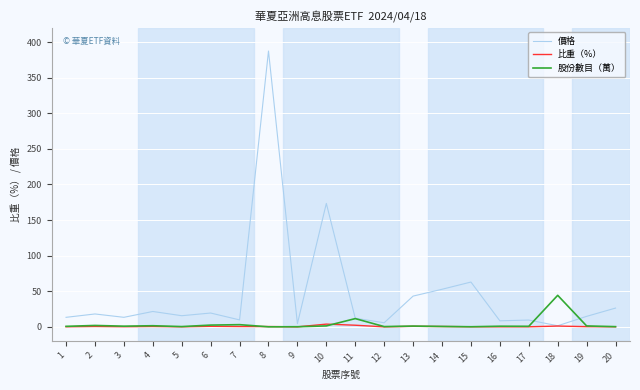

Rank the series by their maximum value, from lowest to highest.

比重（%）, 股份數目（萬）, 價格